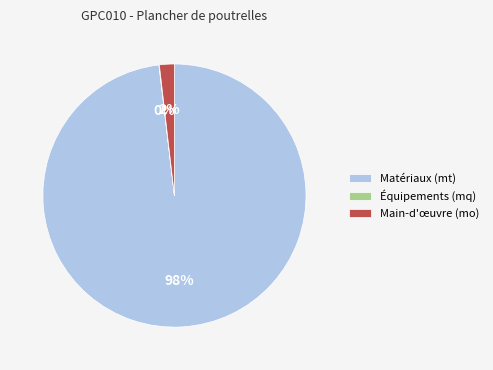

To the nearest percent, what portion does Main-d'œuvre (mo) represent?

2%